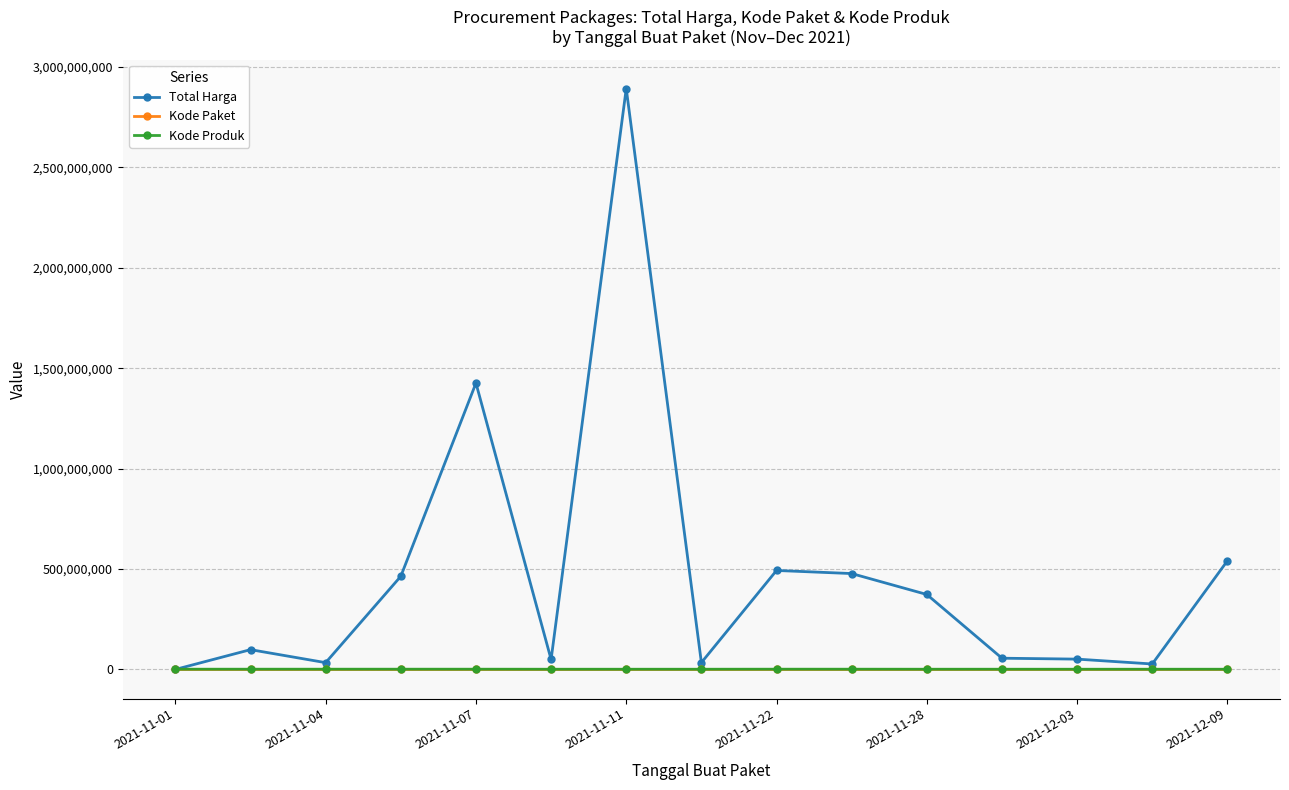

Which series has the largest range (max minus min)?

Total Harga